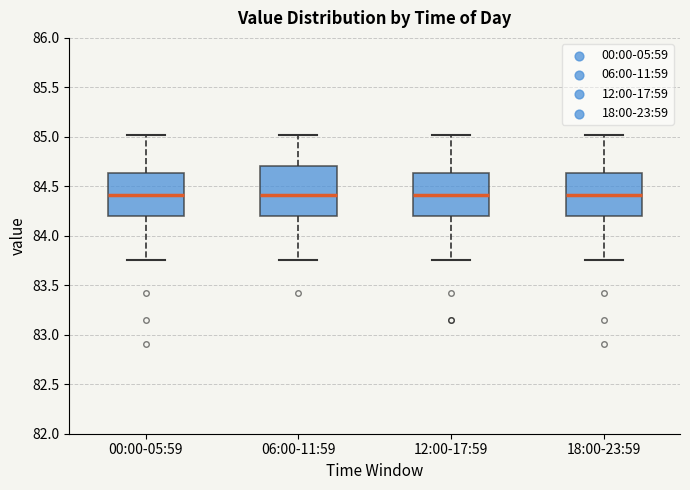

Reading left to right, transcribe this box plot: for each box, give where its median line is, the range the box spans, and where its two whiskers end, as read against the y-axis. The values are not printed on the chart, so give them approximately, as read against the axis.

00:00-05:59: median 84.40, box 84.20 to 84.65, whiskers 83.75 to 85.00
06:00-11:59: median 84.40, box 84.20 to 84.70, whiskers 83.75 to 85.00
12:00-17:59: median 84.40, box 84.20 to 84.65, whiskers 83.75 to 85.00
18:00-23:59: median 84.40, box 84.20 to 84.65, whiskers 83.75 to 85.00